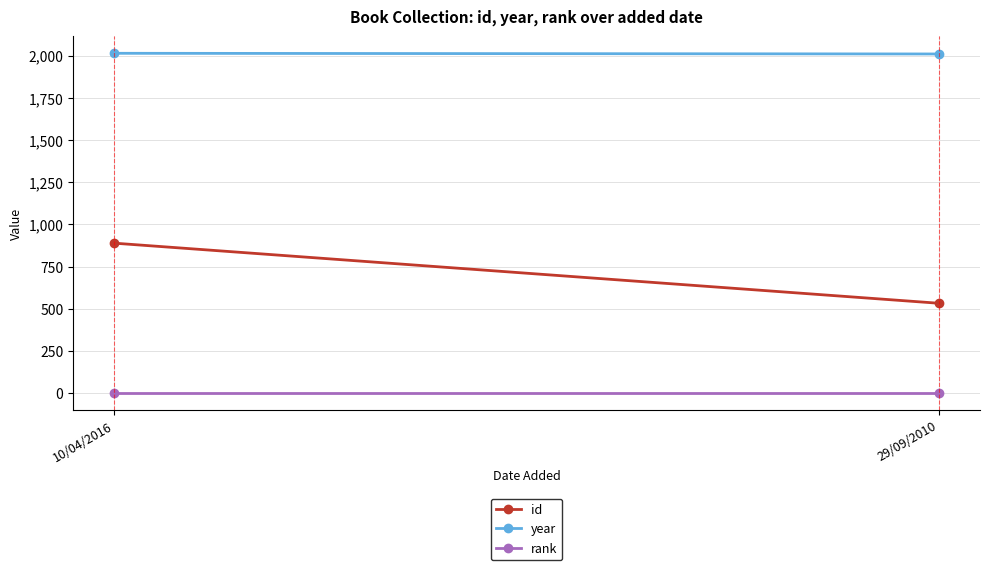

Is it true that rank equals 1 at 29/09/2010?

True